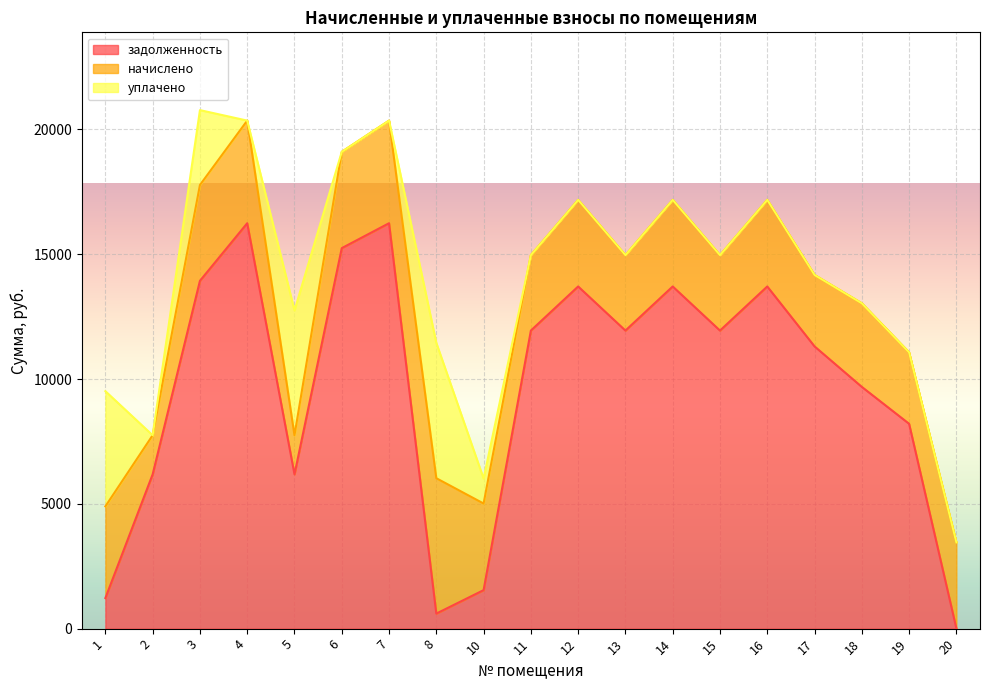

Is the value of задолженность at 1 greater than the value of начислено at 12?

No